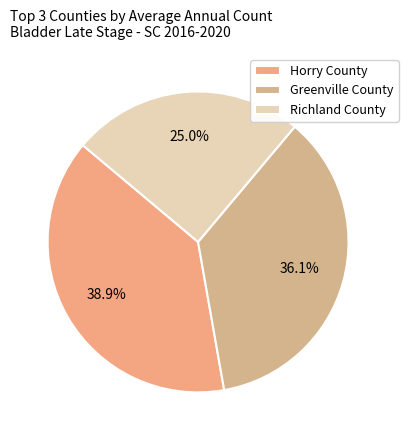

To the nearest percent, what is the difference between the largest and smallest slice percentages?

14%